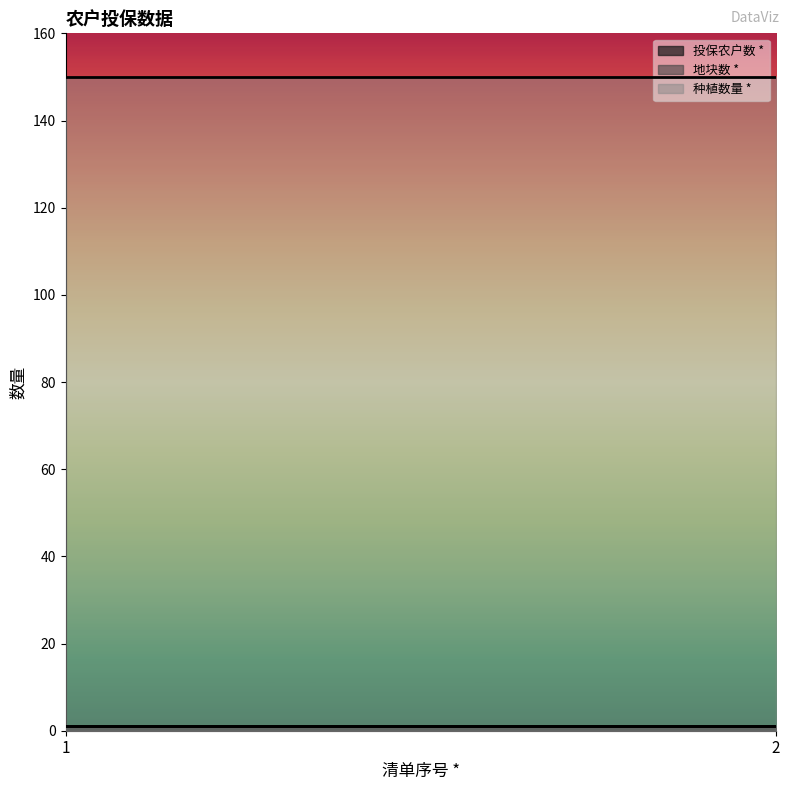

Is it true that 地块数 * equals 1 at 1?

True